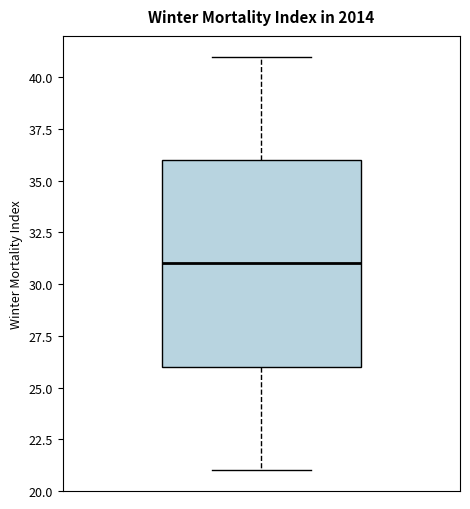

Where is the upper edge of the box on the y-axis? The values are not printed on the chart, so give them approximately, as read against the axis.

36